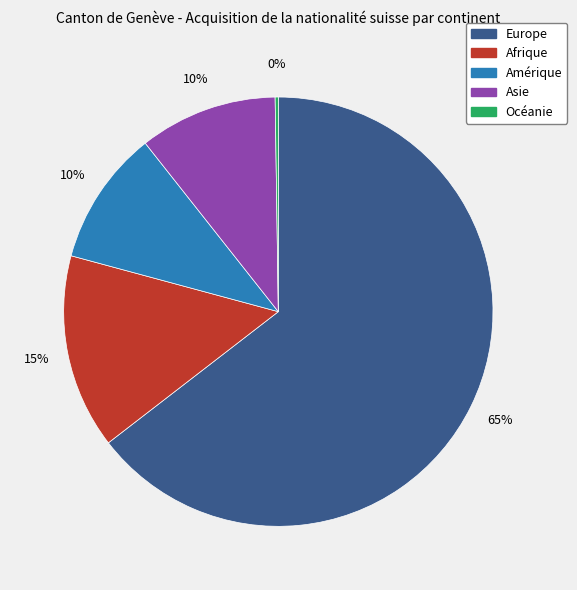

What is the largest slice in the pie chart?

Europe